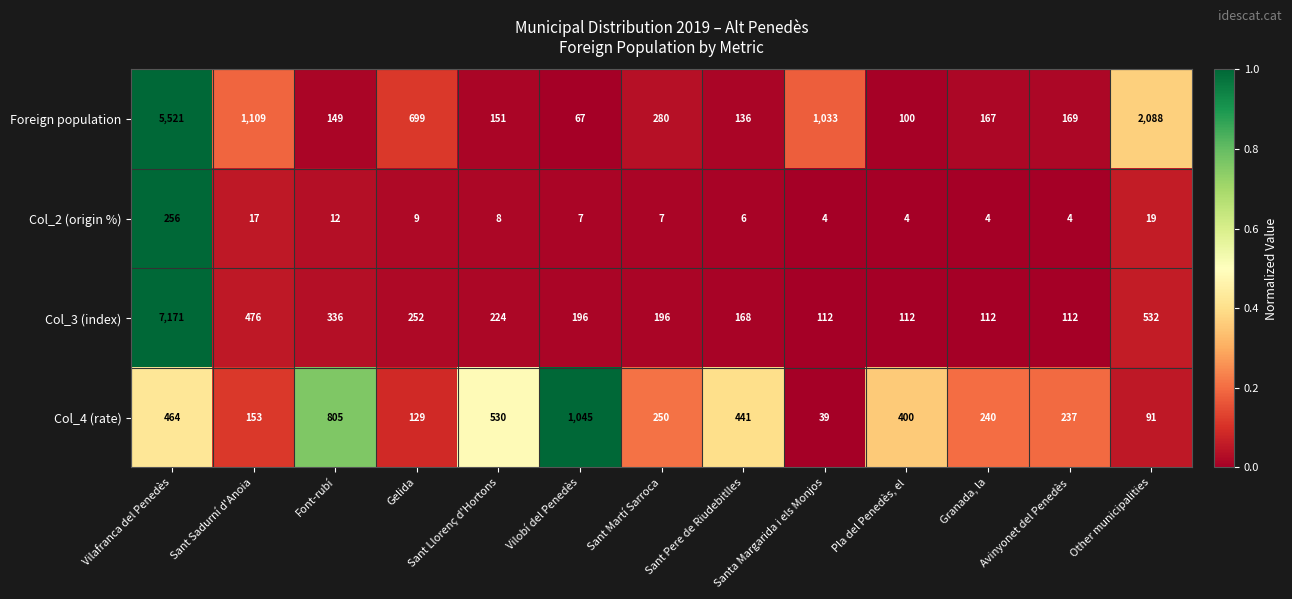

The Col_3 (index) series shows 187 at Sant Sadurní d'Anoia. True or false?

False